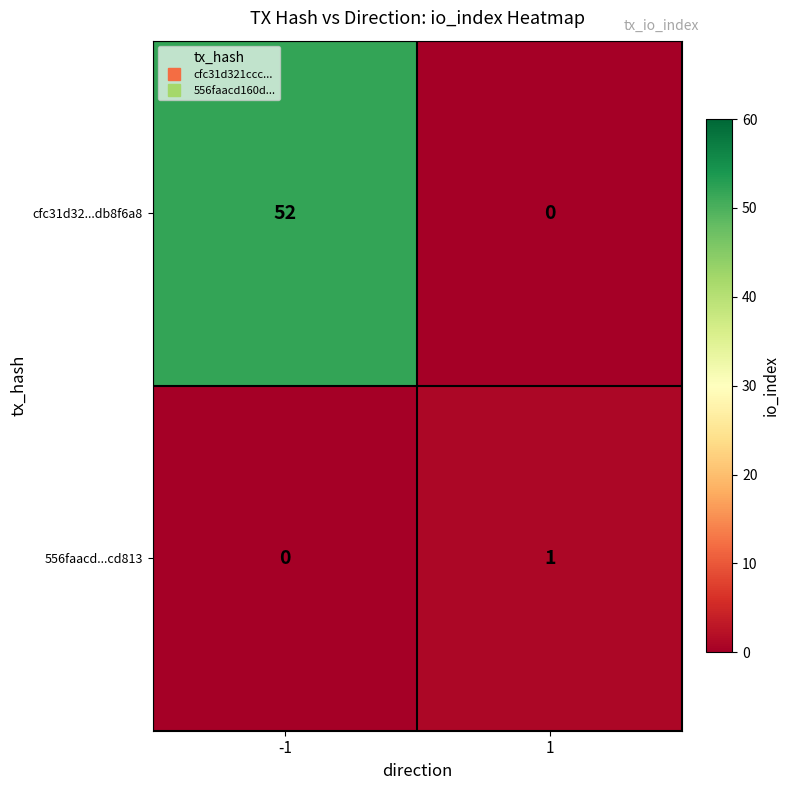

Which series has the largest total across all categories?

cfc31d32...db8f6a8